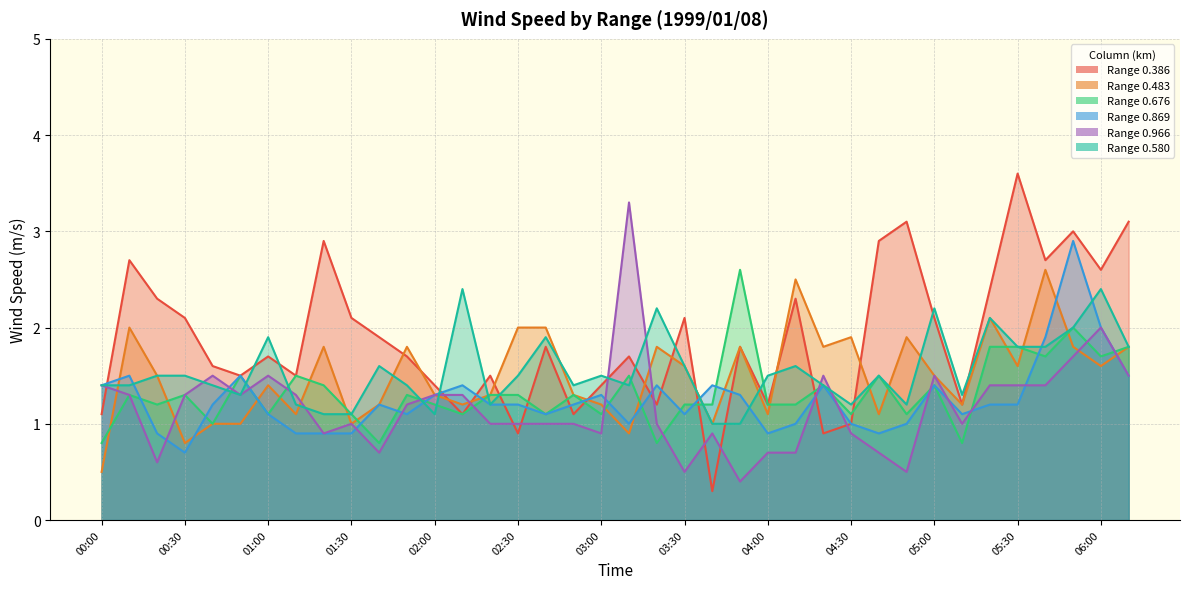

What are all the series names shown in the legend?

0.386, 0.483, 0.676, 0.869, 0.966, 0.580